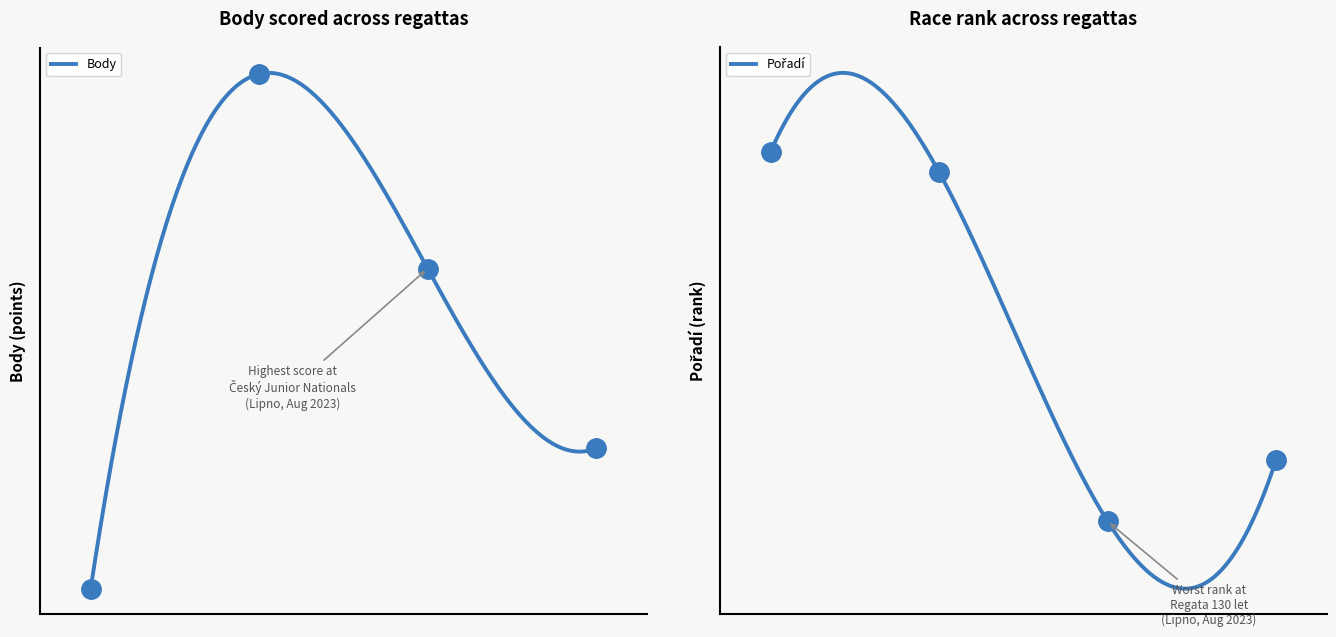

Which series contains the highest Y value?

Body